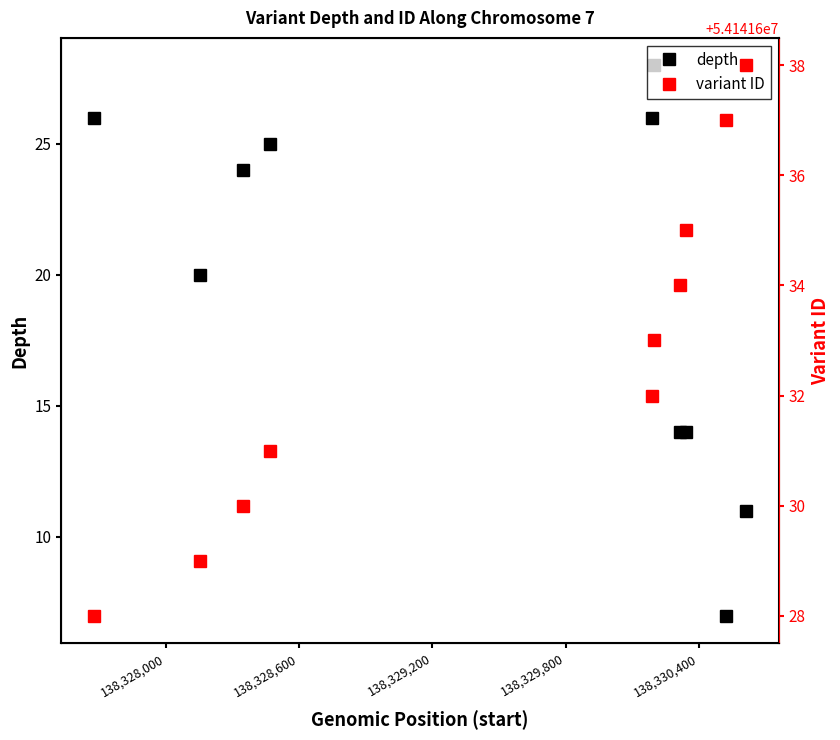

What is the difference between the maximum and minimum values in the depth series?

21